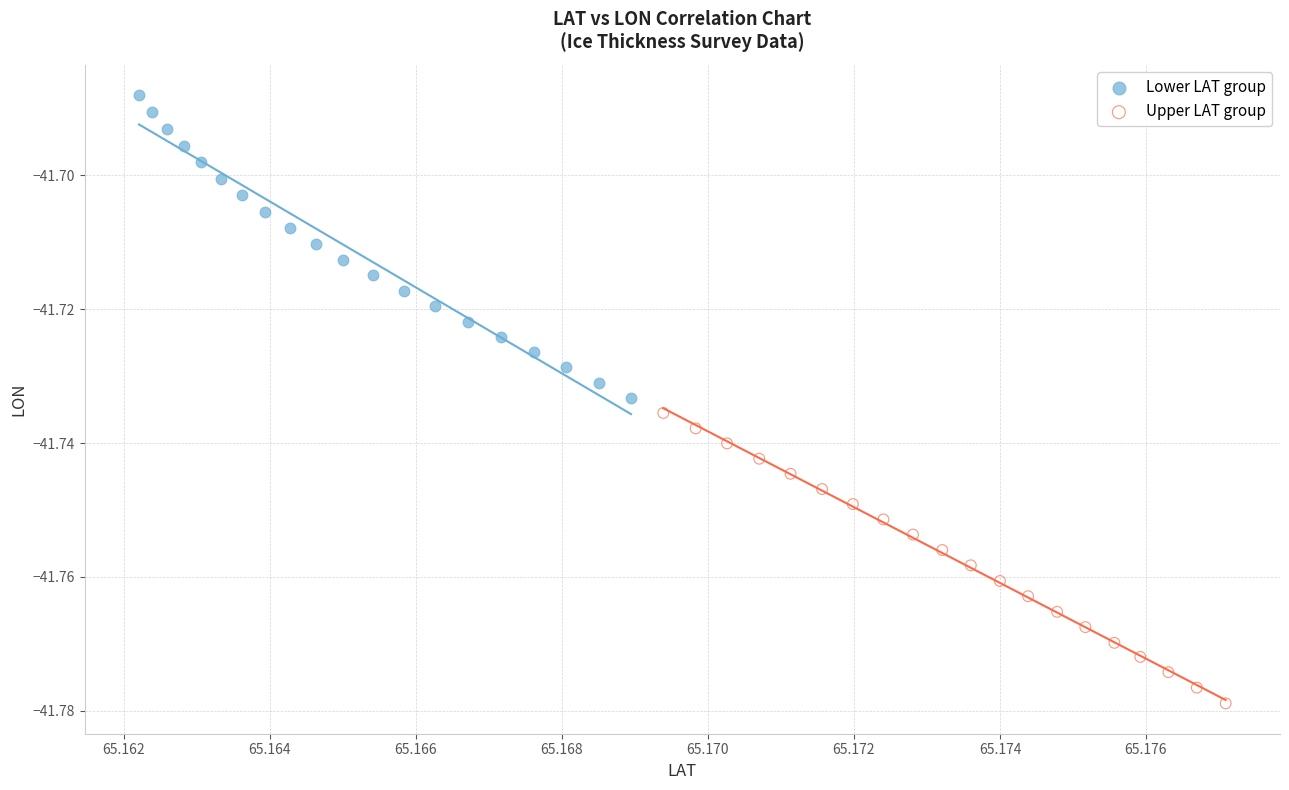

Which series reaches the maximum Y coordinate?

Lower LAT group